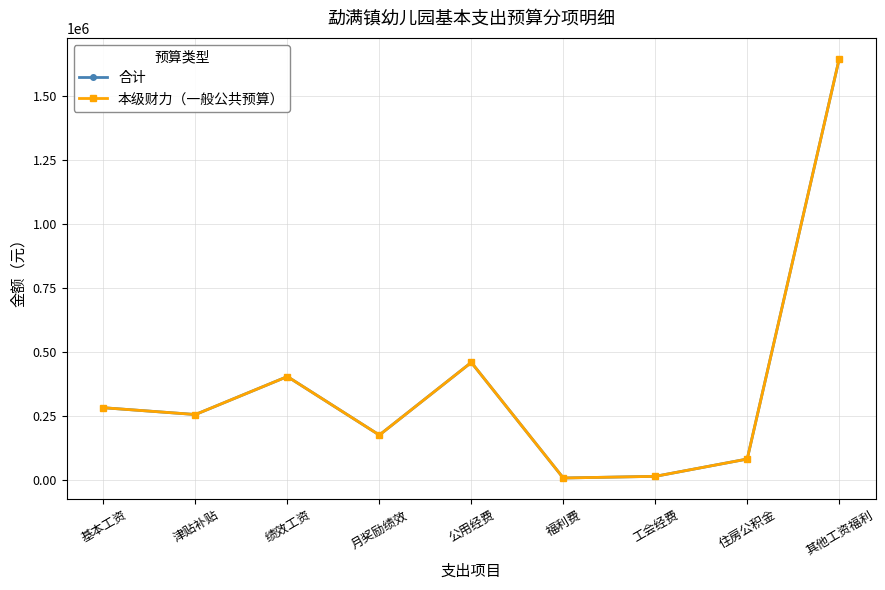

The 本级财力（一般公共预算） series shows 64958.4 at 基本工资. True or false?

False